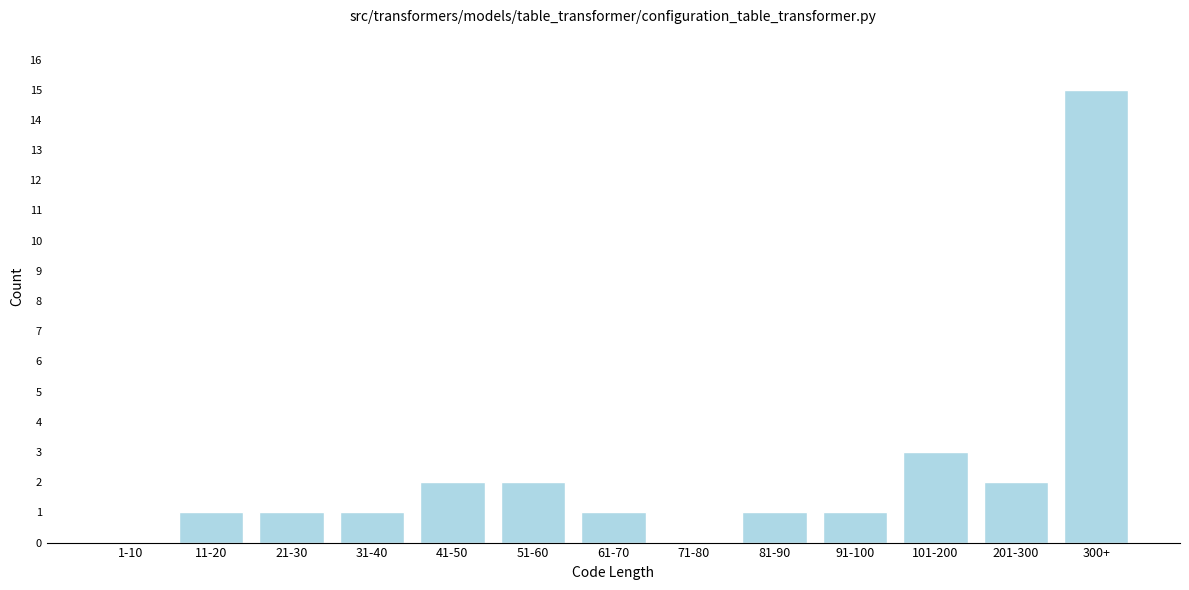

Reading right to left, list all the values displayed in this chart.

300+=15	201-300=2	101-200=3	91-100=1	81-90=1	71-80=0	61-70=1	51-60=2	41-50=2	31-40=1	21-30=1	11-20=1	1-10=0